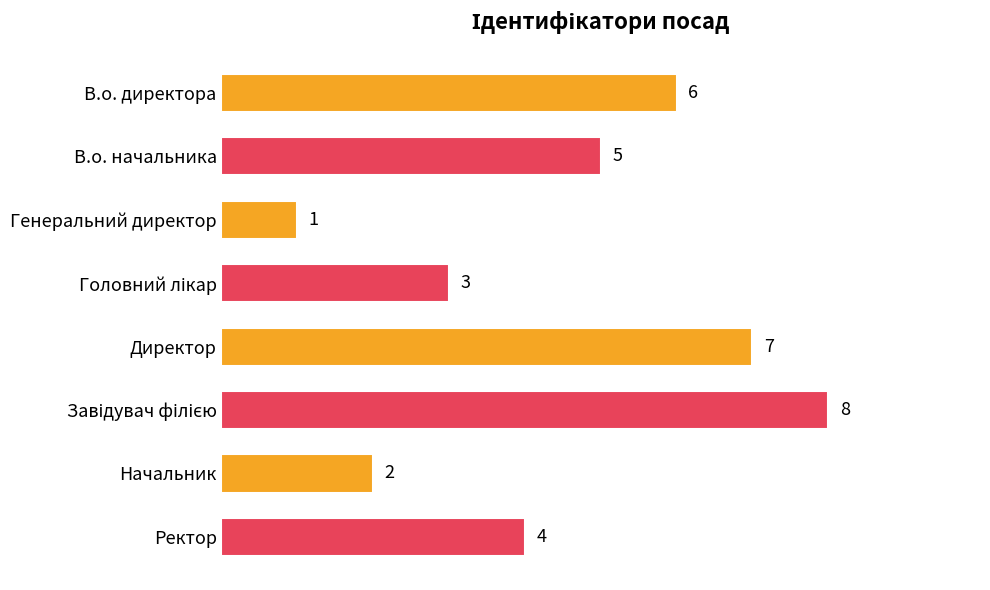

What is the difference between the second highest and minimum values?

6